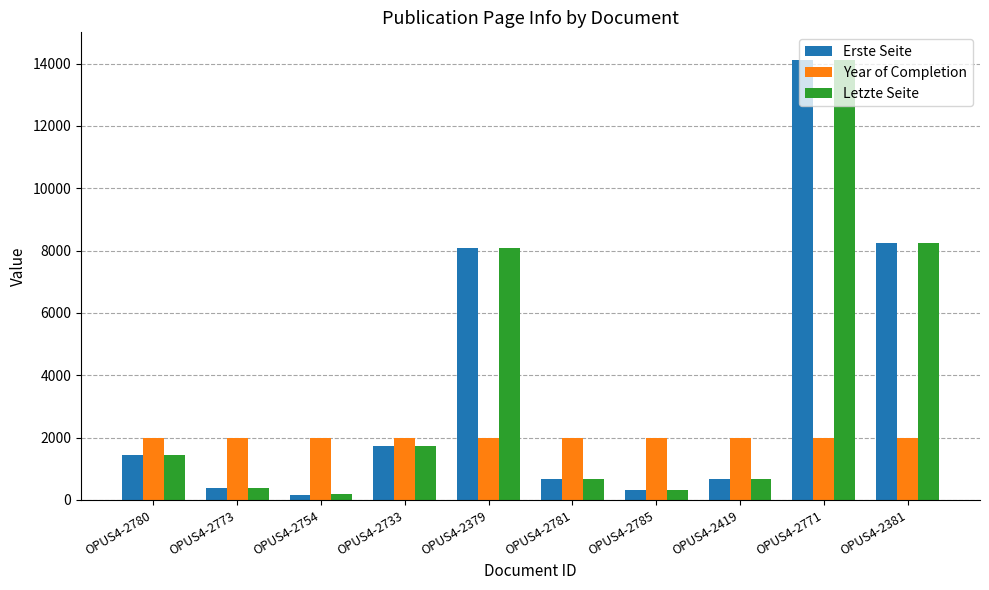

Which series changed the most between OPUS4-2733 and OPUS4-2771?

Letzte Seite